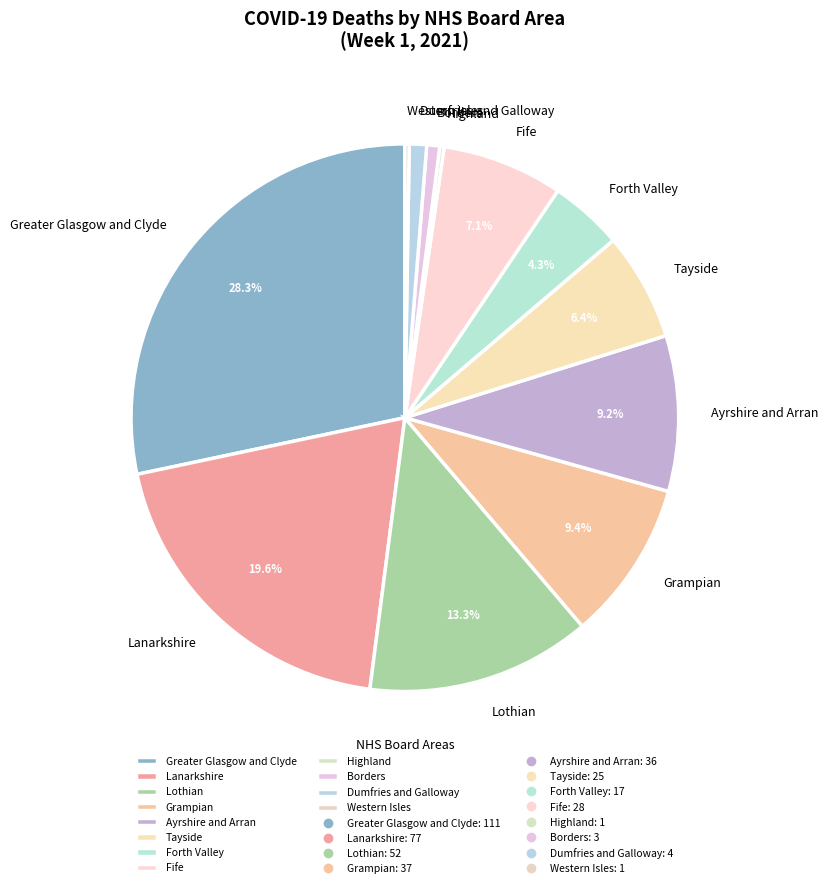

Which slice is the largest?

Greater Glasgow and Clyde